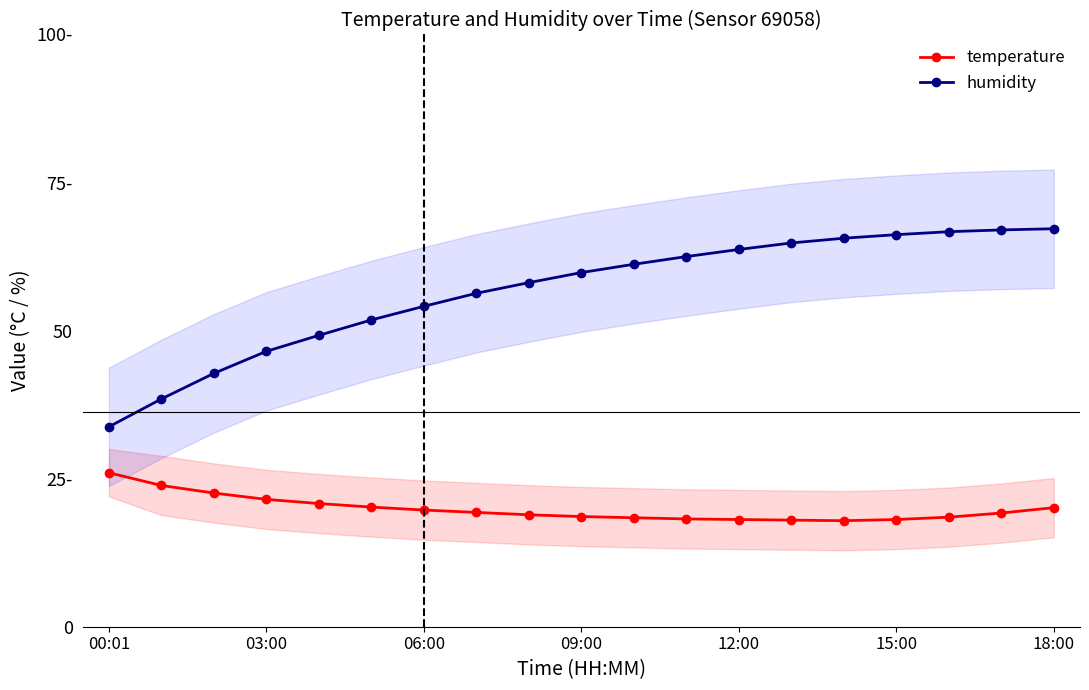

Is it true that temperature equals 5.7 at 14?

False